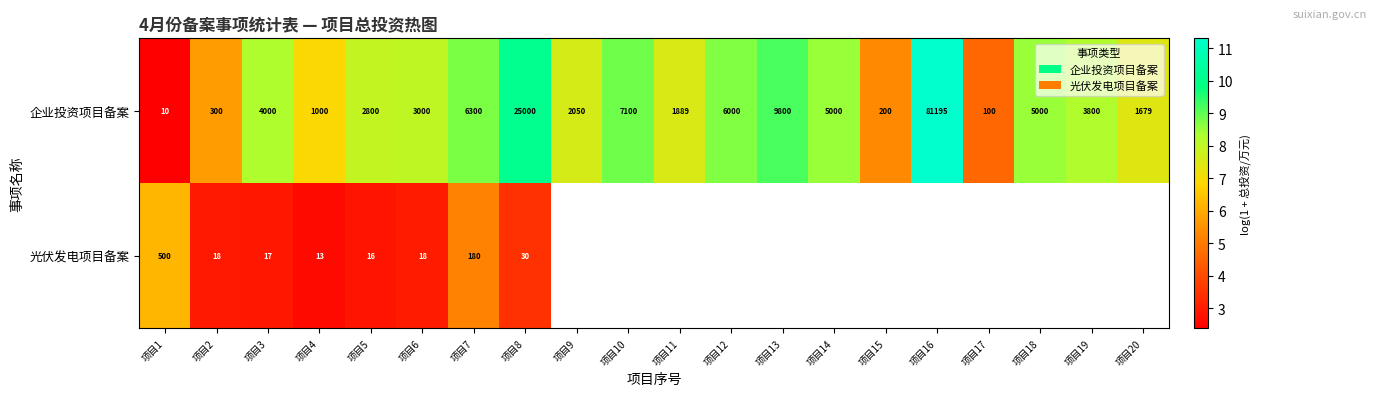

Between 项目13 and 项目19, which is larger?

项目13